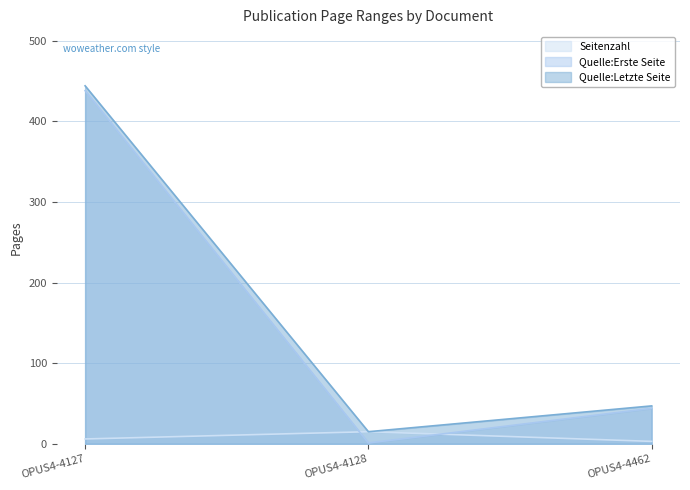

What is the approximate value of Seitenzahl at OPUS4-4462?

3